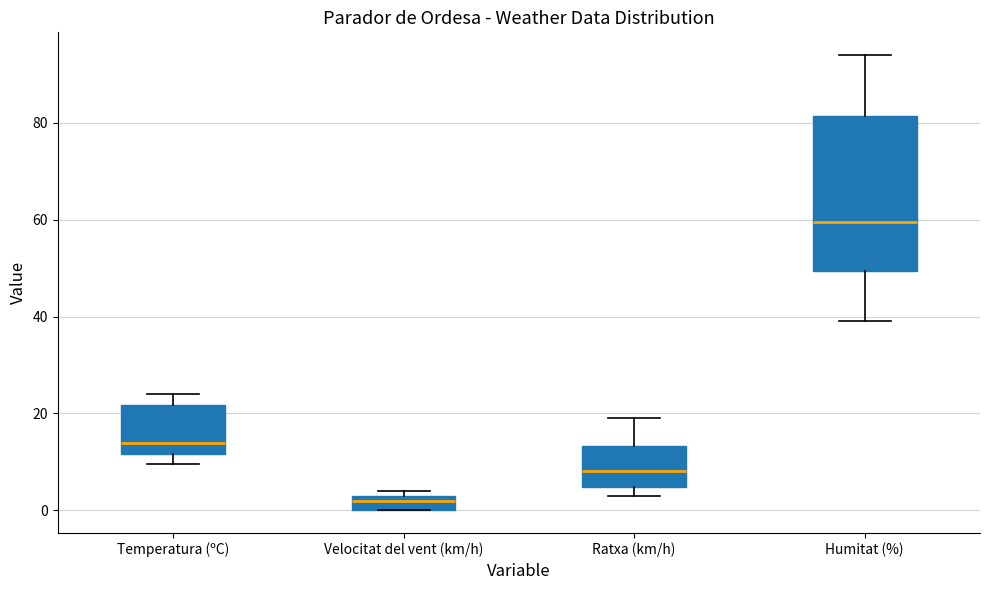

Which box is the tallest, from its lower edge to its upper edge?

Humitat (%)